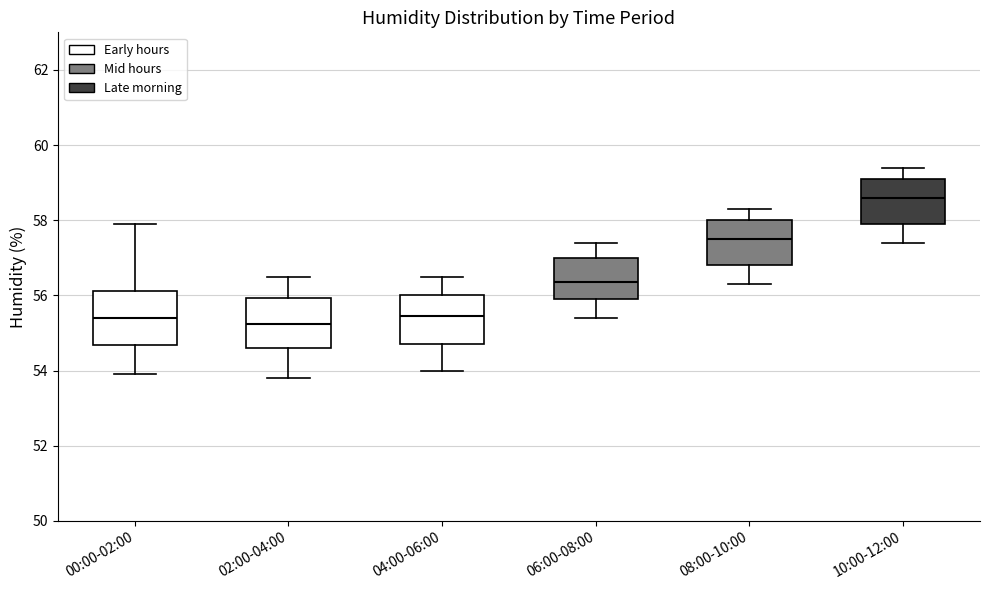

Reading left to right, read every box against the y-axis: the position of its median line, the range the box covers, and the ends of its whiskers. The values are not printed on the chart, so give them approximately, as read against the axis.

00:00-02:00: median 55.4, box 54.6 to 56.2, whiskers 54.0 to 58.0
02:00-04:00: median 55.2, box 54.6 to 56.0, whiskers 53.8 to 56.6
04:00-06:00: median 55.4, box 54.8 to 56.0, whiskers 54.0 to 56.6
06:00-08:00: median 56.4, box 56.0 to 57.0, whiskers 55.4 to 57.4
08:00-10:00: median 57.6, box 56.8 to 58.0, whiskers 56.4 to 58.4
10:00-12:00: median 58.6, box 58.0 to 59.2, whiskers 57.4 to 59.4